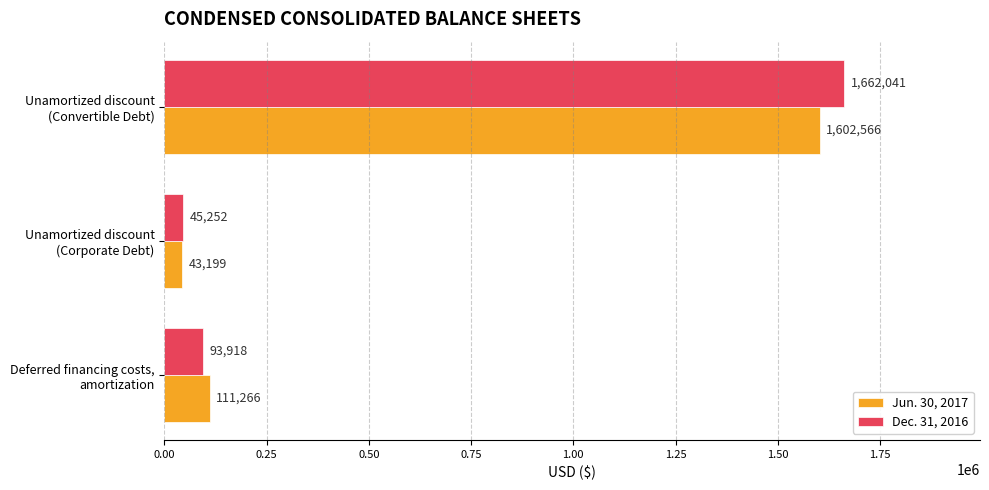

What is the average value of the Dec. 31, 2016 series?

600404